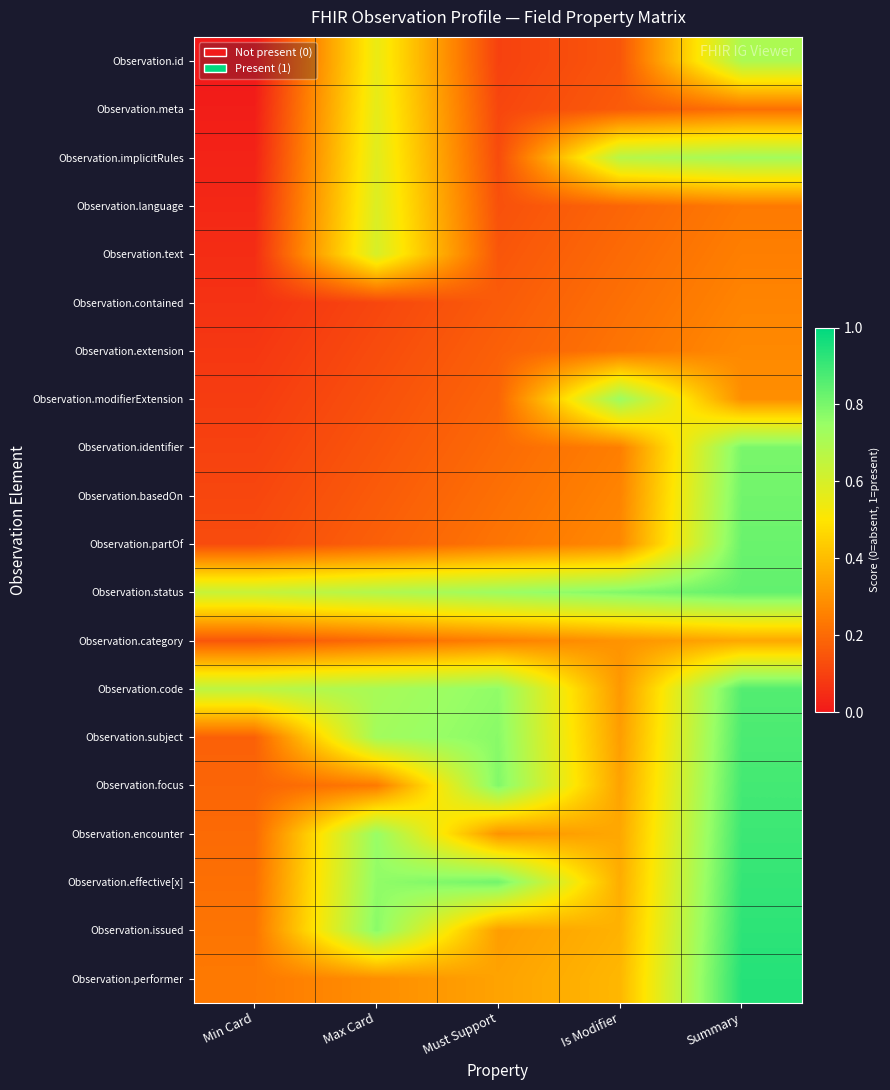

Reading left to right, what are all the values shown in this chart?

Observation.id: Min Card=0.0	Max Card=0.6	Must Support=0.1	Is Modifier=0.1	Summary=0.7
Observation.meta: Min Card=0.0	Max Card=0.6	Must Support=0.1	Is Modifier=0.2	Summary=0.2
Observation.implicitRules: Min Card=0.0	Max Card=0.6	Must Support=0.1	Is Modifier=0.7	Summary=0.7
Observation.language: Min Card=0.0	Max Card=0.6	Must Support=0.1	Is Modifier=0.2	Summary=0.2
Observation.text: Min Card=0.1	Max Card=0.6	Must Support=0.2	Is Modifier=0.2	Summary=0.2
Observation.contained: Min Card=0.1	Max Card=0.1	Must Support=0.2	Is Modifier=0.2	Summary=0.3
Observation.extension: Min Card=0.1	Max Card=0.1	Must Support=0.2	Is Modifier=0.2	Summary=0.3
Observation.modifierExtension: Min Card=0.1	Max Card=0.1	Must Support=0.2	Is Modifier=0.7	Summary=0.3
Observation.identifier: Min Card=0.1	Max Card=0.2	Must Support=0.2	Is Modifier=0.2	Summary=0.8
Observation.basedOn: Min Card=0.1	Max Card=0.2	Must Support=0.2	Is Modifier=0.3	Summary=0.8
Observation.partOf: Min Card=0.1	Max Card=0.2	Must Support=0.2	Is Modifier=0.3	Summary=0.8
Observation.status: Min Card=0.6	Max Card=0.7	Must Support=0.7	Is Modifier=0.8	Summary=0.8
Observation.category: Min Card=0.1	Max Card=0.2	Must Support=0.2	Is Modifier=0.3	Summary=0.3
Observation.code: Min Card=0.7	Max Card=0.7	Must Support=0.8	Is Modifier=0.3	Summary=0.9
Observation.subject: Min Card=0.2	Max Card=0.7	Must Support=0.8	Is Modifier=0.3	Summary=0.9
Observation.focus: Min Card=0.2	Max Card=0.2	Must Support=0.8	Is Modifier=0.3	Summary=0.9
Observation.encounter: Min Card=0.2	Max Card=0.8	Must Support=0.3	Is Modifier=0.3	Summary=0.9
Observation.effective[x]: Min Card=0.2	Max Card=0.8	Must Support=0.8	Is Modifier=0.4	Summary=0.9
Observation.issued: Min Card=0.2	Max Card=0.8	Must Support=0.3	Is Modifier=0.4	Summary=0.9
Observation.performer: Min Card=0.2	Max Card=0.3	Must Support=0.3	Is Modifier=0.4	Summary=0.9